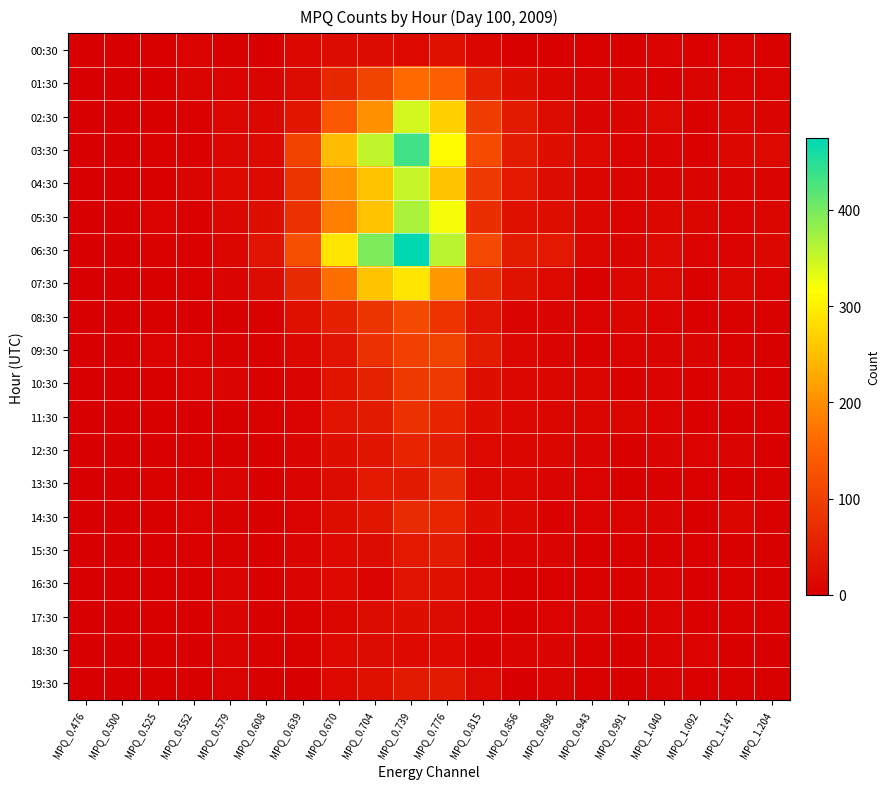

At how many categories does at least one series exceed 278?

4